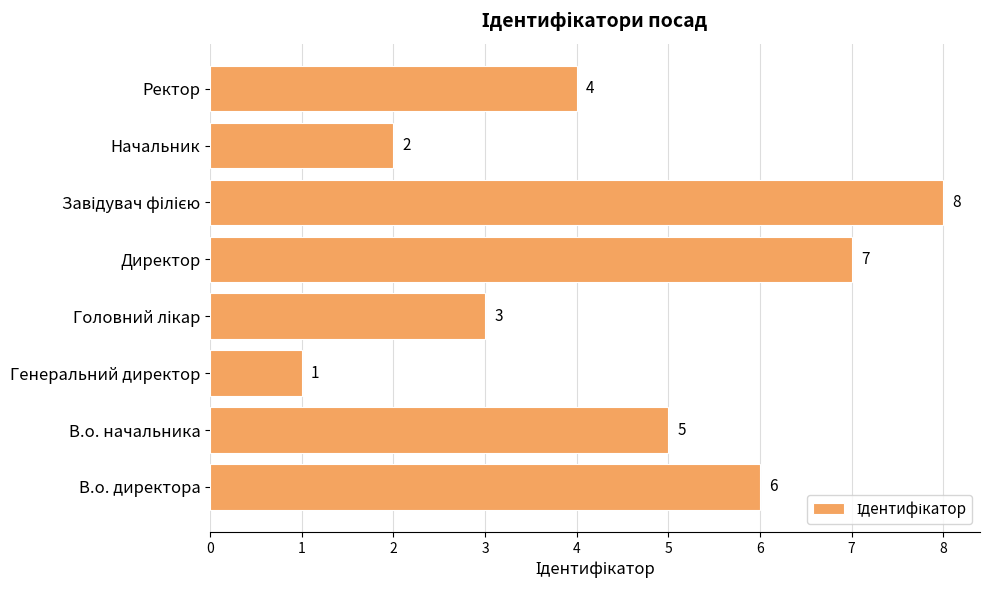

Which label corresponds to the smallest value in the chart?

Генеральний директор